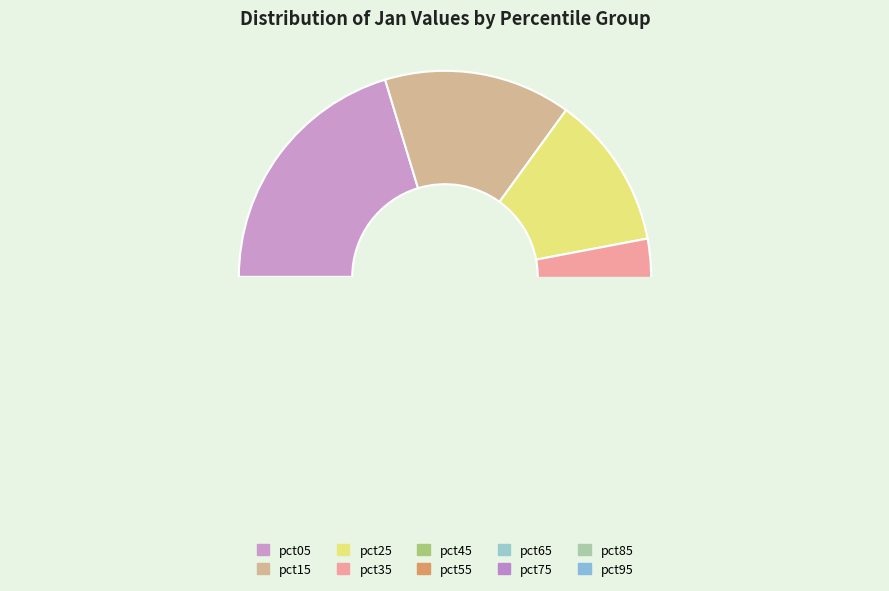

What percentage is the pct55 slice, to the nearest percent?

7%